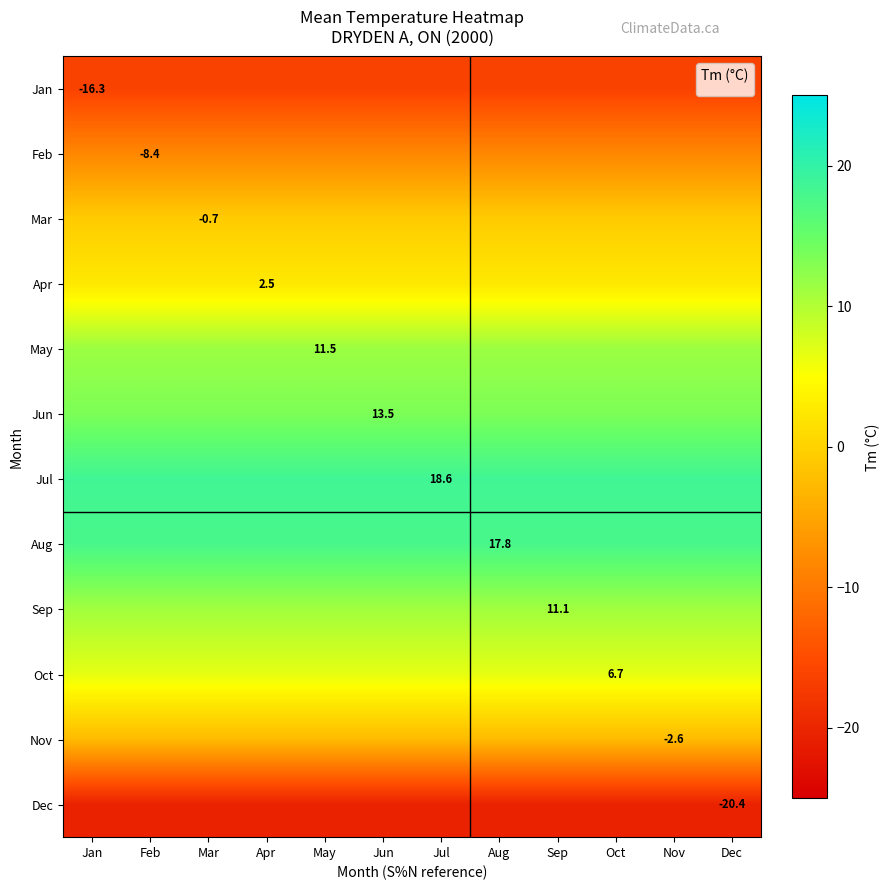

What is the highest value of the Mar series?

-0.7